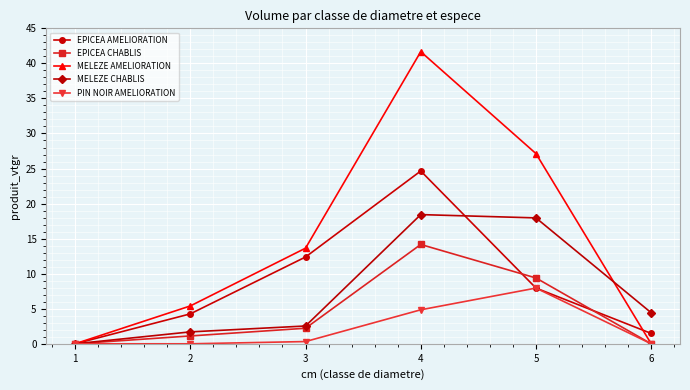

Is this an area chart (filled region under the line)?

No